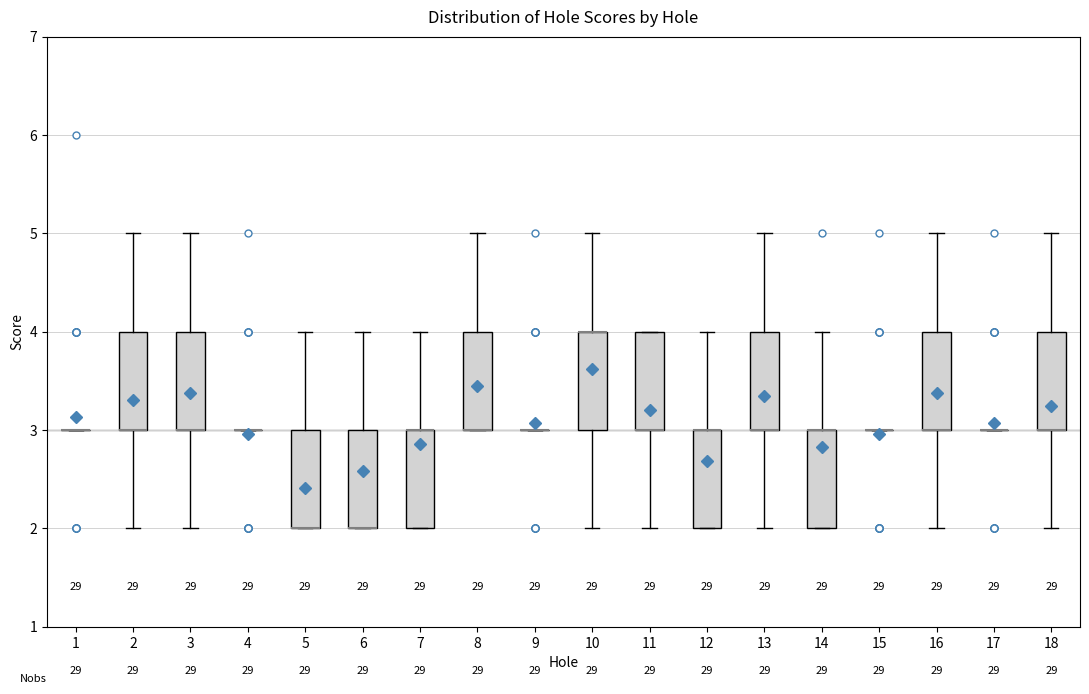

Reading left to right, read every box against the y-axis: the position of its median line, the range the box covers, and the ends of its whiskers. The values are not printed on the chart, so give them approximately, as read against the axis.

1: box collapsed to a line at 3, whiskers 3 to 3
2: median 3 (drawn on the box's lower edge), box 3 to 4, whiskers 2 to 5
3: median 3 (drawn on the box's lower edge), box 3 to 4, whiskers 2 to 5
4: box collapsed to a line at 3, whiskers 3 to 3
5: median 2 (drawn on the box's lower edge), box 2 to 3, whiskers 2 to 4
6: median 2 (drawn on the box's lower edge), box 2 to 3, whiskers 2 to 4
7: median 3 (drawn on the box's upper edge), box 2 to 3, whiskers 2 to 4
8: median 3 (drawn on the box's lower edge), box 3 to 4, whiskers 3 to 5
9: box collapsed to a line at 3, whiskers 3 to 3
10: median 4 (drawn on the box's upper edge), box 3 to 4, whiskers 2 to 5
11: median 3 (drawn on the box's lower edge), box 3 to 4, whiskers 2 to 4
12: median 3 (drawn on the box's upper edge), box 2 to 3, whiskers 2 to 4
13: median 3 (drawn on the box's lower edge), box 3 to 4, whiskers 2 to 5
14: median 3 (drawn on the box's upper edge), box 2 to 3, whiskers 2 to 4
15: box collapsed to a line at 3, whiskers 3 to 3
16: median 3 (drawn on the box's lower edge), box 3 to 4, whiskers 2 to 5
17: box collapsed to a line at 3, whiskers 3 to 3
18: median 3 (drawn on the box's lower edge), box 3 to 4, whiskers 2 to 5